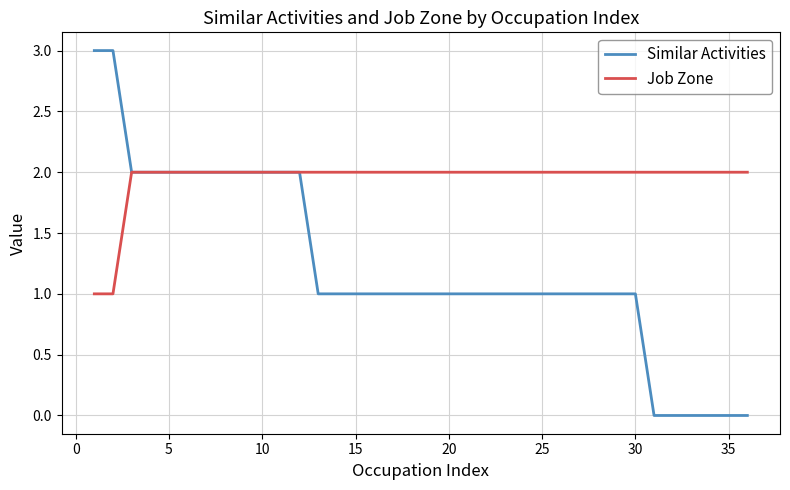

What is the highest value of the Similar Activities series?

3